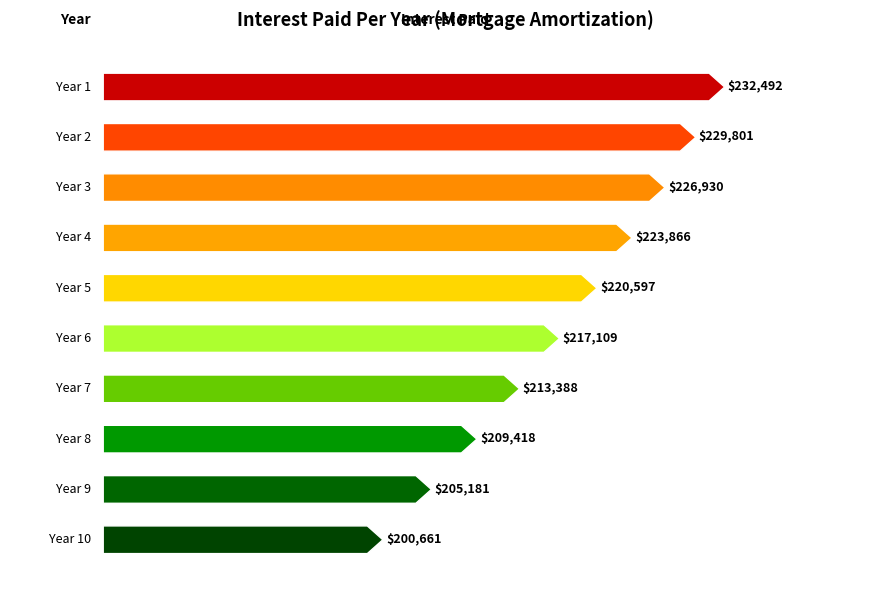

What is the value of the 7th bar from the left?

213388.2